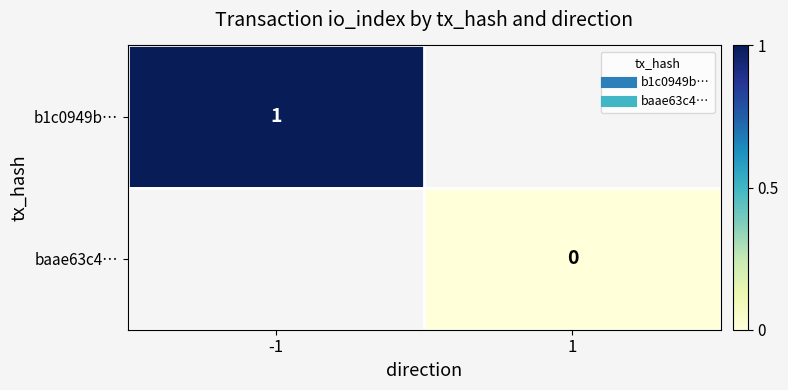

The b1c0949b… series shows 1.0 at -1. True or false?

True